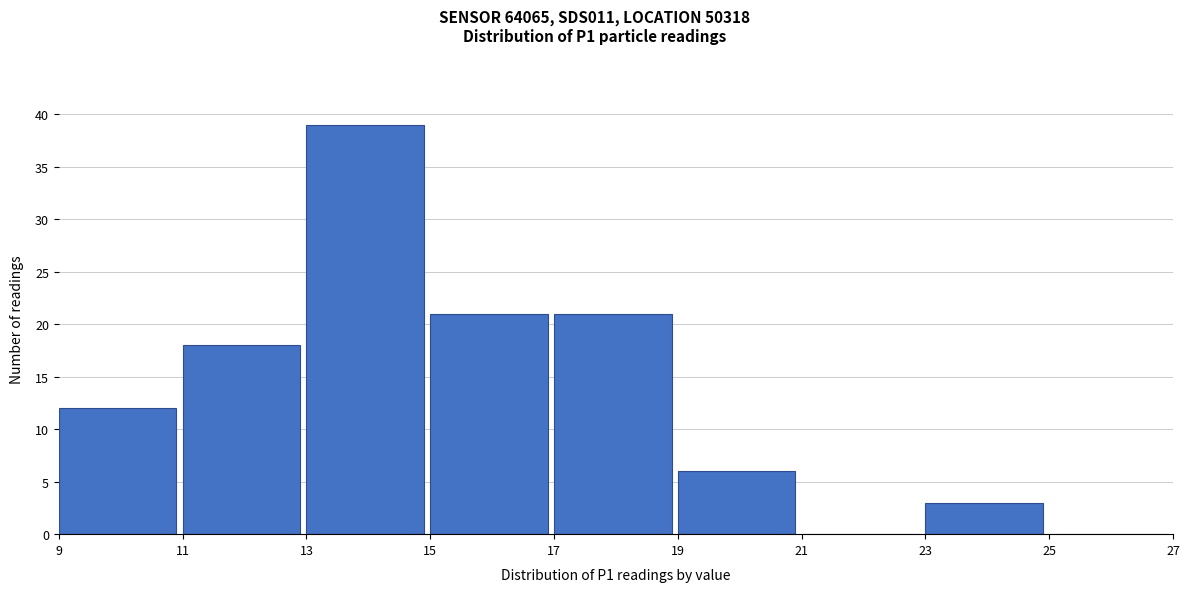

How tall is the bar that spans 17 to 19 on the x-axis? The values are not printed on the chart, so give them approximately, as read against the axis.

21